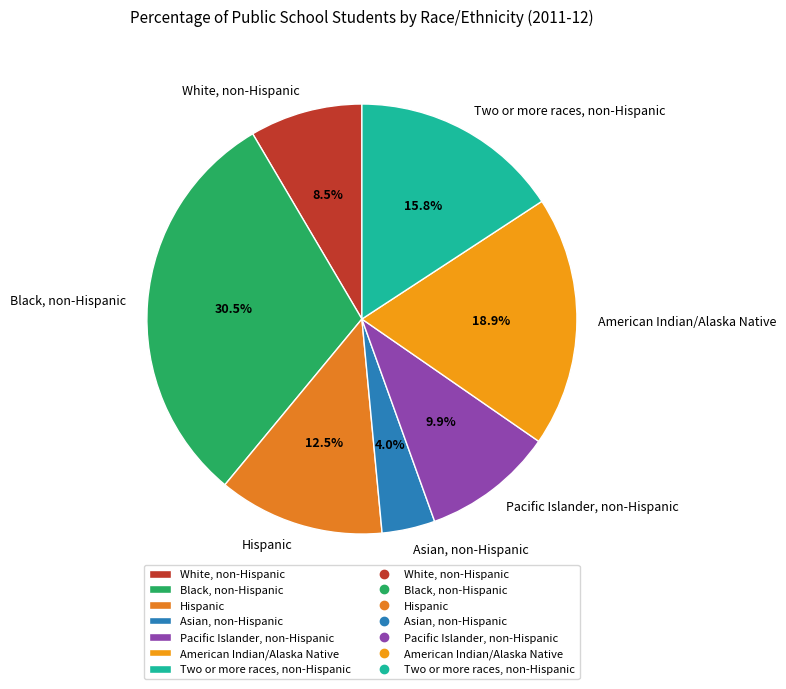

True or false: Pacific Islander, non-Hispanic accounts for 10% of the total.

True